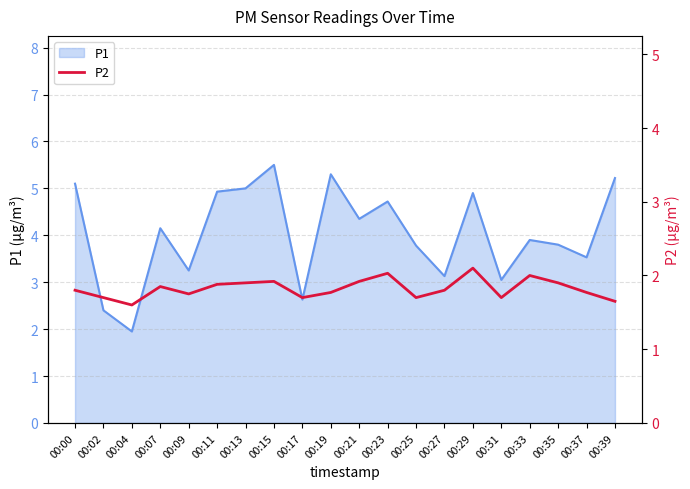

Is it true that P1 equals 2.5 at 00:21?

False